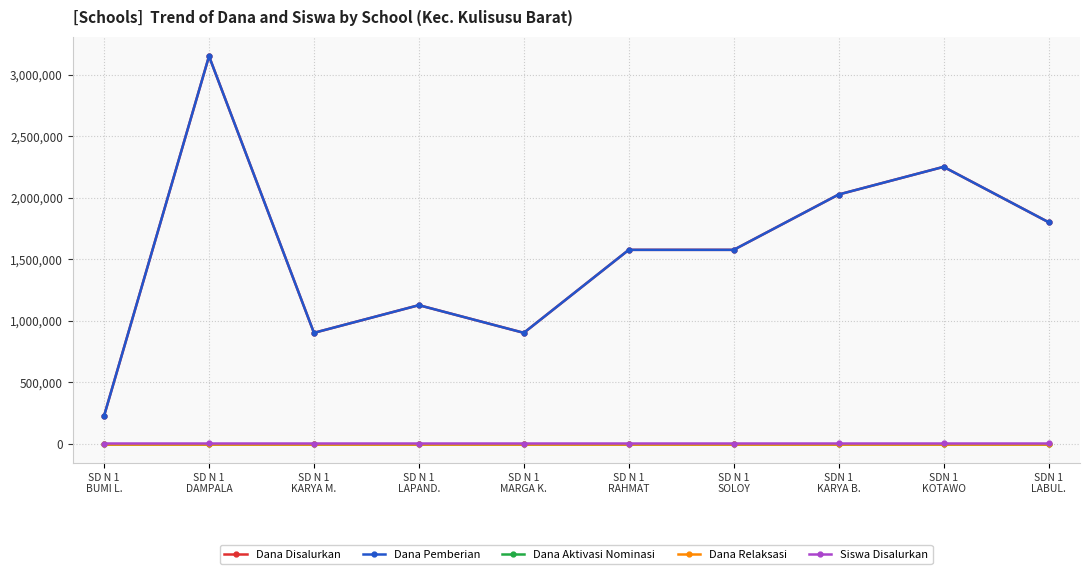

Does the chart have visible grid lines?

Yes